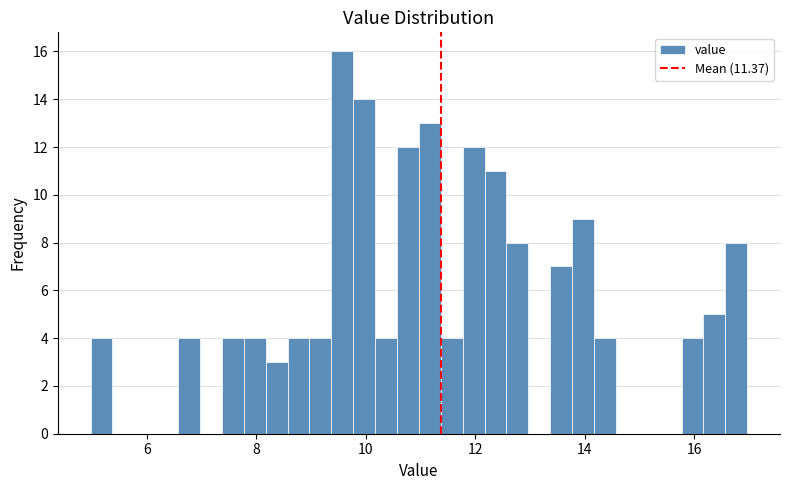

Read against the x-axis, roughly where is the centre of the tallest bar?

9.6